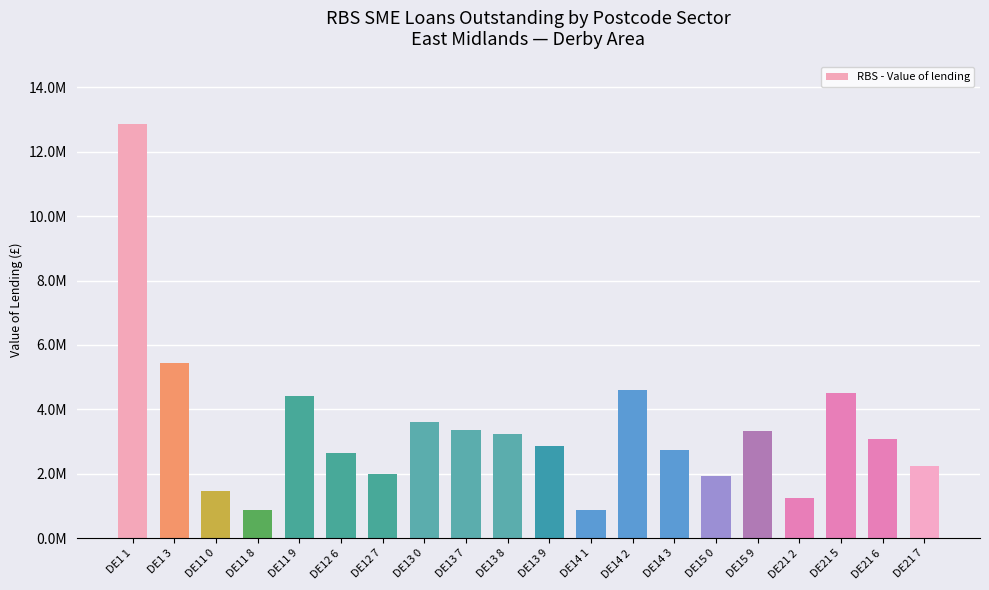

Which label corresponds to the largest value in the chart?

DE1 1